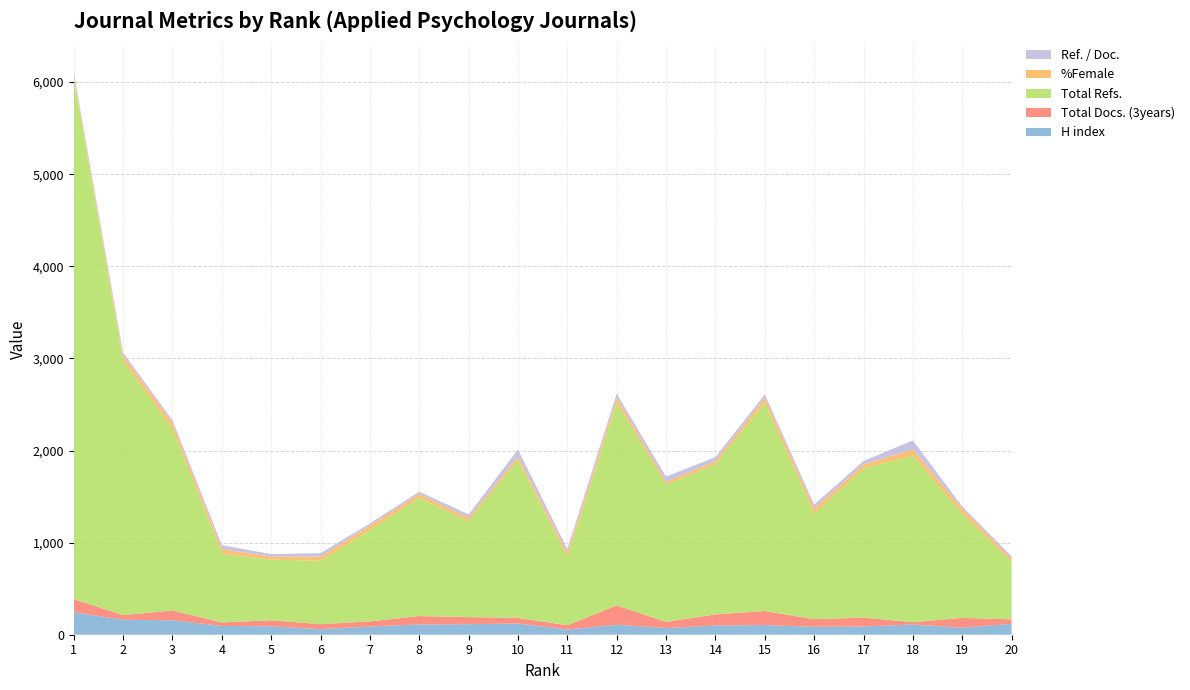

Reading left to right, transcribe all the data shown in this chart.

H index: 1=243	2=162	3=157	4=95	5=92	6=60	7=89	8=111	9=115	10=121	11=57	12=108	13=72	14=100	15=105	16=86	17=89	18=111	19=76	20=118
Total Docs. (3years): 1=144	2=51	3=106	4=38	5=65	6=55	7=56	8=92	9=76	10=62	11=46	12=211	13=67	14=121	15=152	16=83	17=97	18=25	19=107	20=49
Total Refs.: 1=5643	2=2761	3=1975	4=749	5=658	6=688	7=992	8=1284	9=1043	10=1716	11=739	12=2199	13=1489	14=1631	15=2263	16=1146	17=1620	18=1810	19=1130	20=623
%Female: 1=39	2=54	3=63	4=45	5=34	6=45	7=45	8=41	9=34	10=34	11=46	12=53	13=31	14=32	15=54	16=56	17=42	18=64	19=54	20=31
Ref. / Doc.: 1=38	2=33	3=28	4=45	5=26	6=38	7=26	8=25	9=38	10=78	11=43	12=46	13=57	14=45	15=35	16=42	17=38	18=100	19=25	20=31